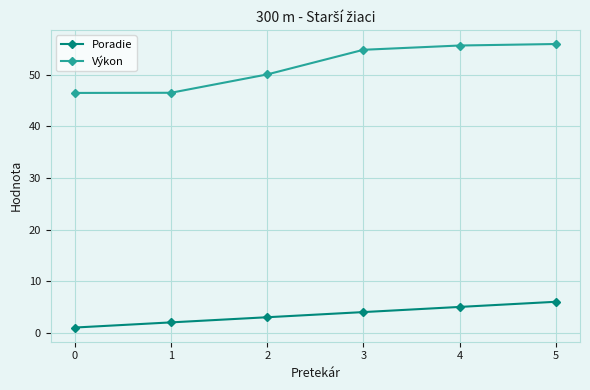

What is the maximum value for Výkon?

56.0